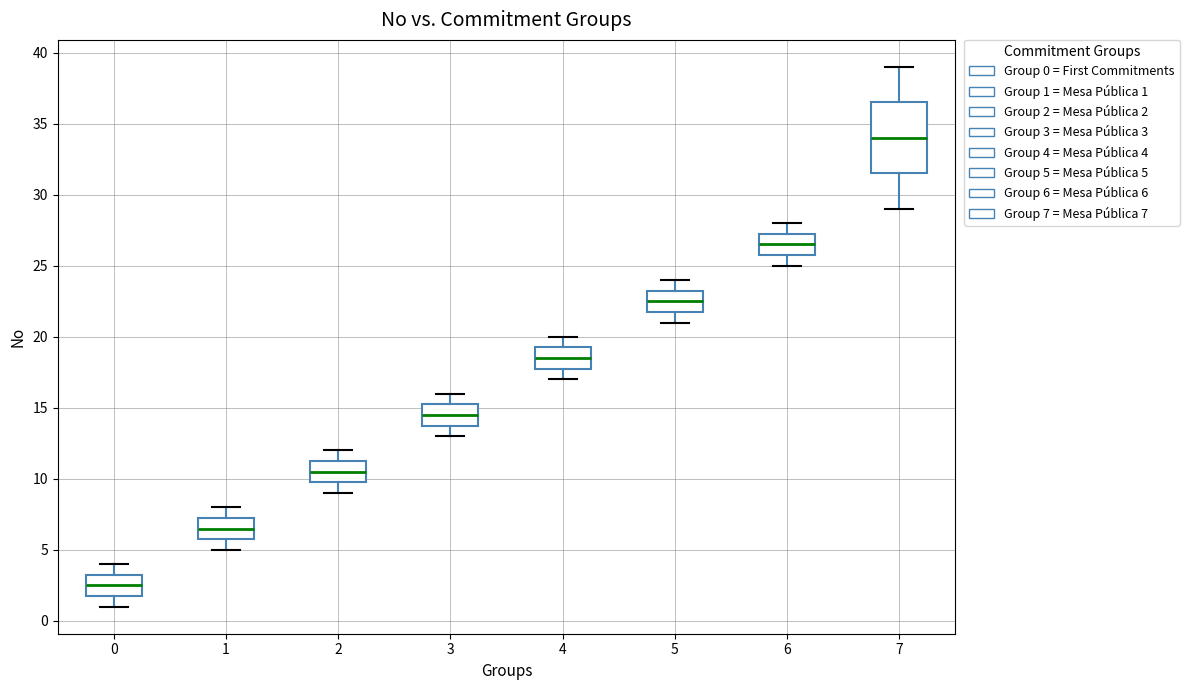

Reading left to right, read every box against the y-axis: the position of its median line, the range the box covers, and the ends of its whiskers. The values are not printed on the chart, so give them approximately, as read against the axis.

0: median 2.5, box 2.0 to 3.5, whiskers 1.0 to 4.0
1: median 6.5, box 6.0 to 7.5, whiskers 5.0 to 8.0
2: median 10.5, box 10.0 to 11.5, whiskers 9.0 to 12.0
3: median 14.5, box 14.0 to 15.5, whiskers 13.0 to 16.0
4: median 18.5, box 18.0 to 19.5, whiskers 17.0 to 20.0
5: median 22.5, box 22.0 to 23.5, whiskers 21.0 to 24.0
6: median 26.5, box 26.0 to 27.5, whiskers 25.0 to 28.0
7: median 34.0, box 31.5 to 36.5, whiskers 29.0 to 39.0